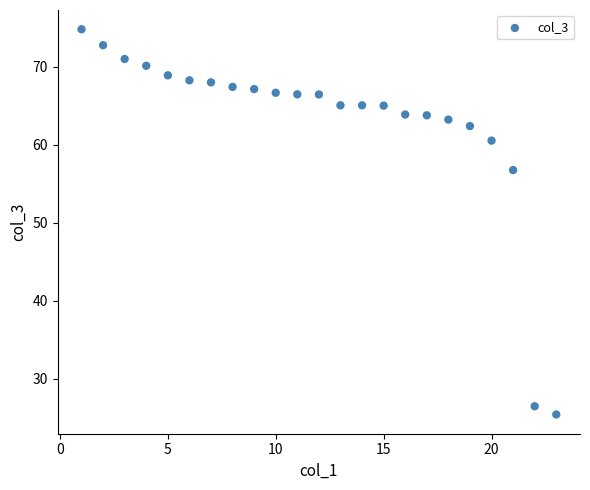

What is the range of Y values (max minus min)?

49.3